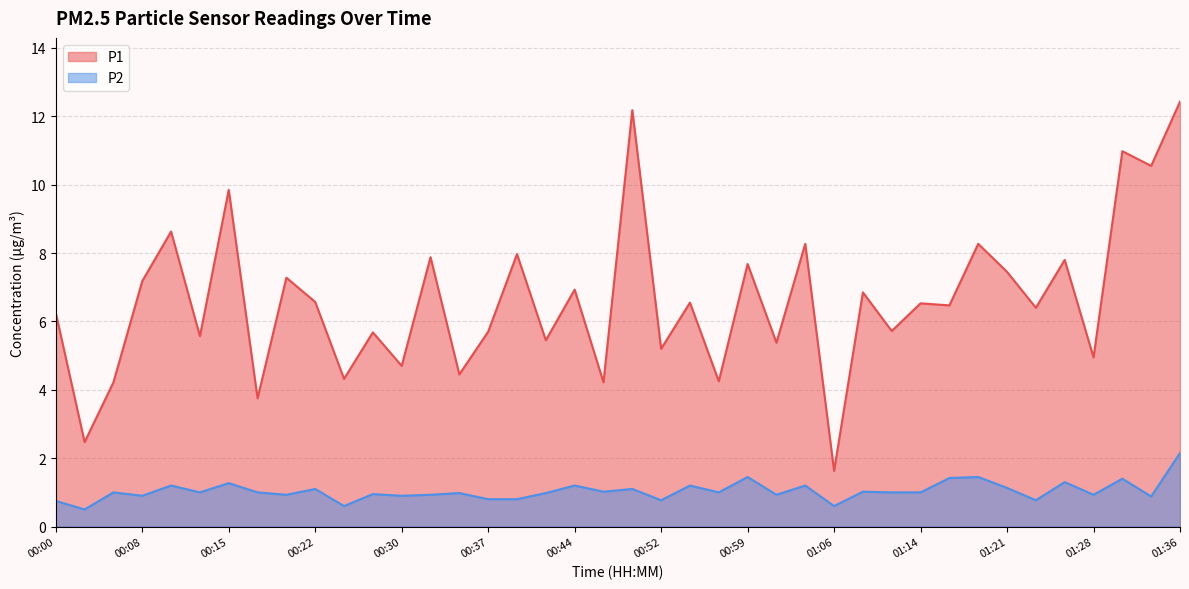

What is the label of the 38th point from the right?

00:05